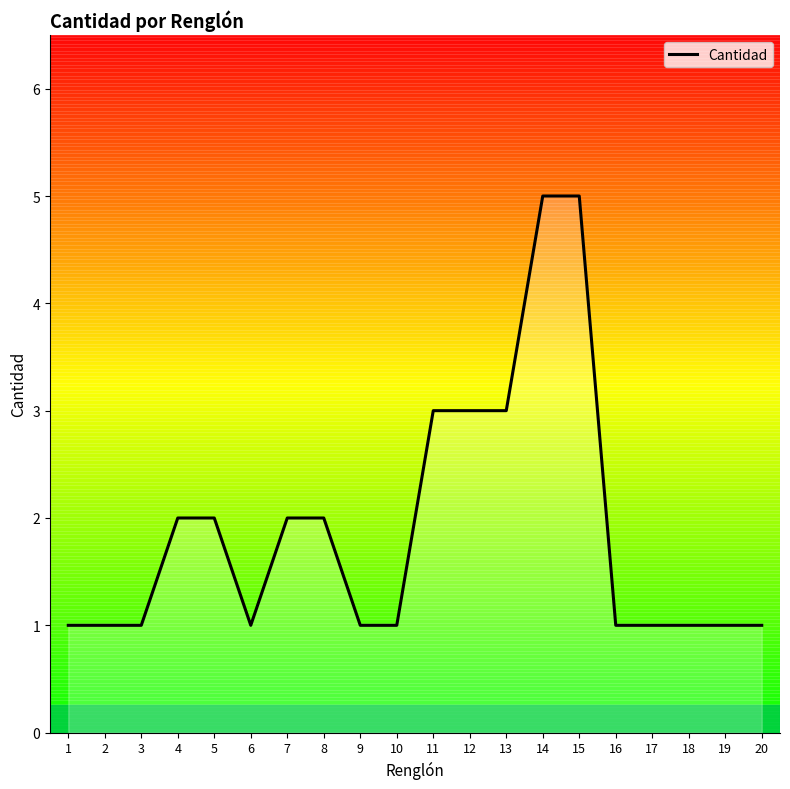

What is the minimum value shown in the chart?

1